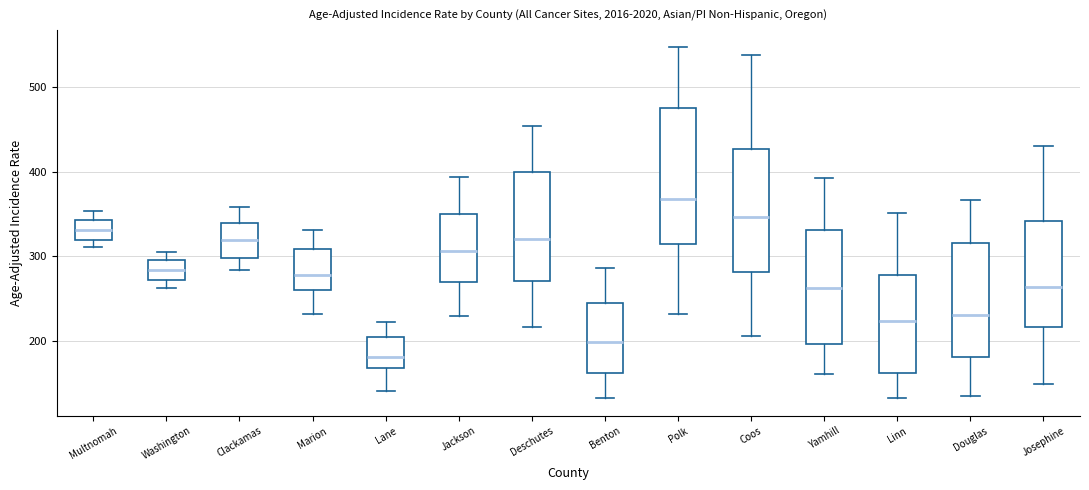

Which box's median line is the lowest?

Lane